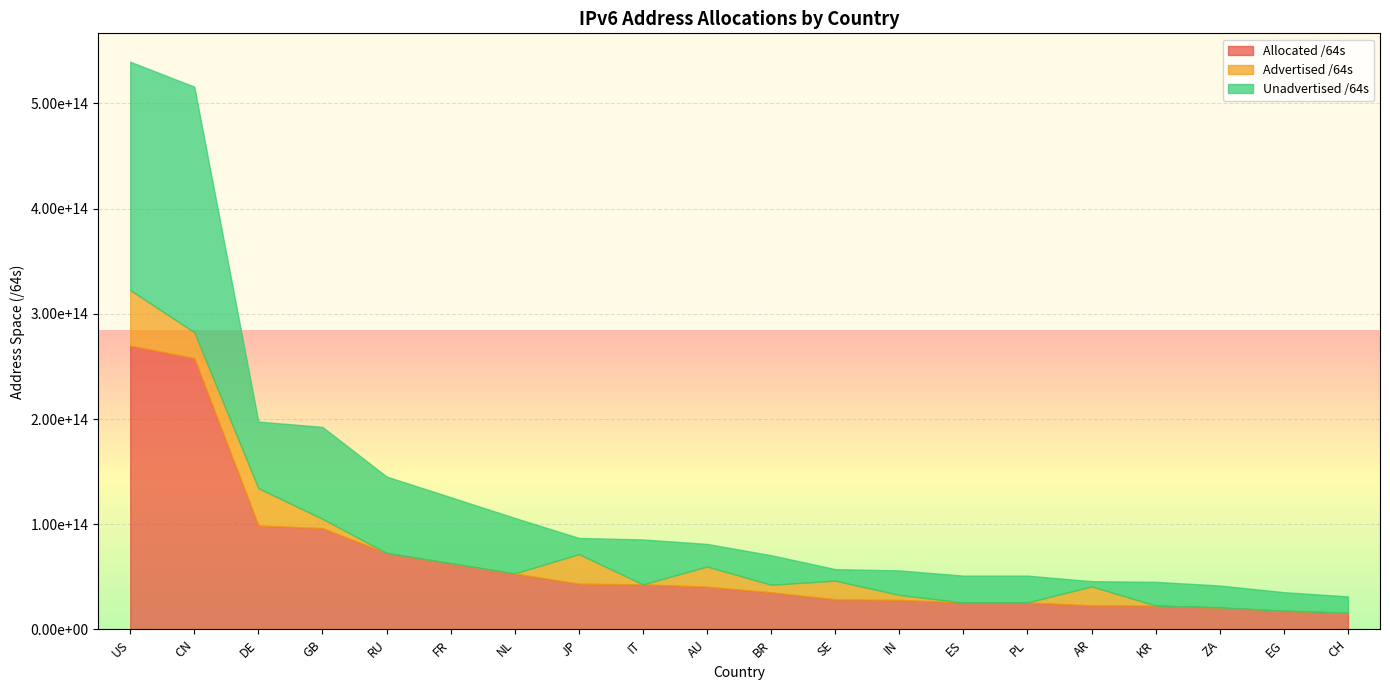

Which has a higher value, BR or IT?

IT